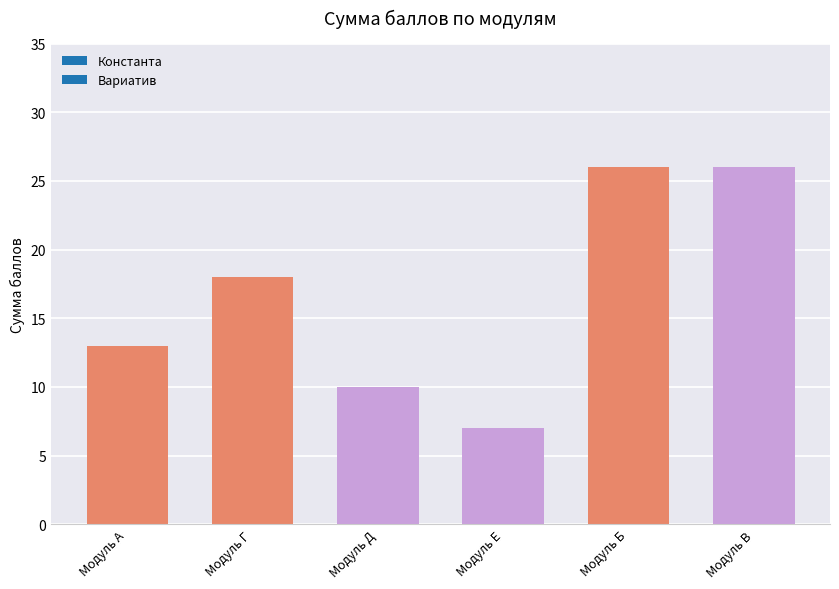

Is it true that the value at Модуль Е is 9?

False